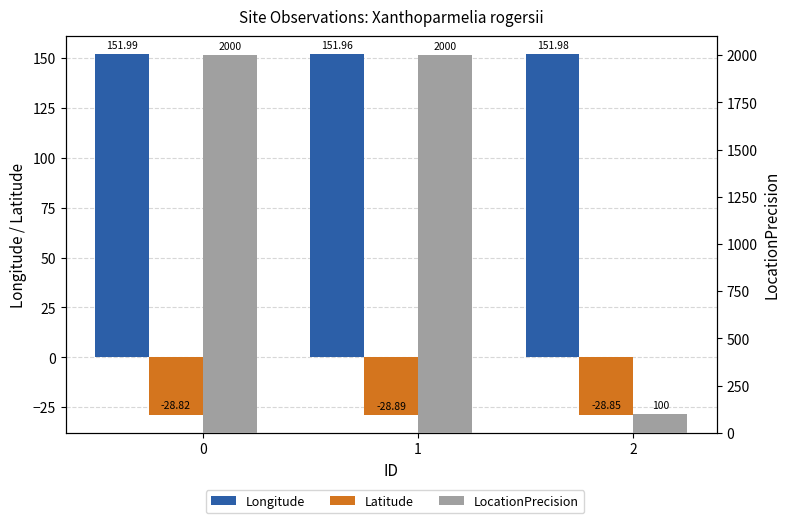

Is it true that Longitude equals 84.8 at 0?

False